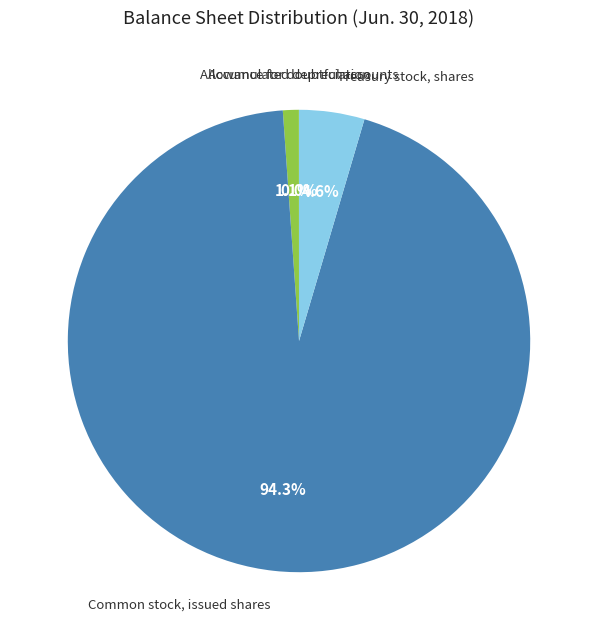

Is there a majority slice in this chart?

Yes